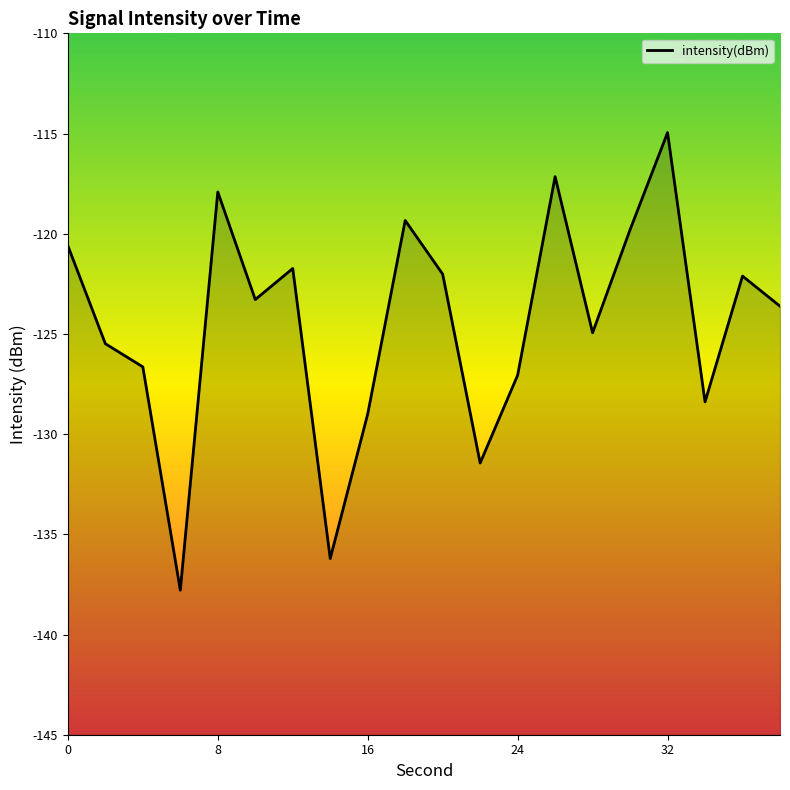

How many values are below -123?

11